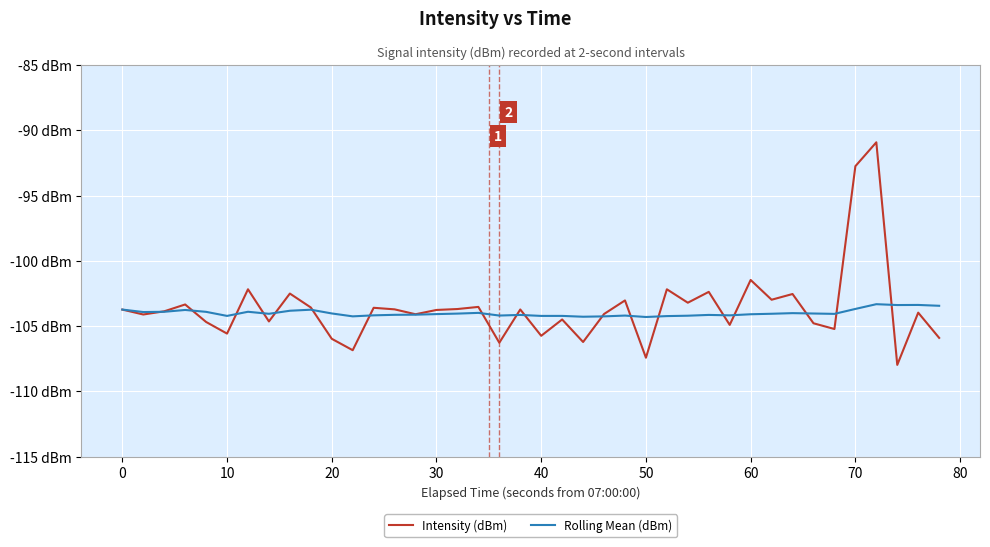

What are all the series names shown in the legend?

Intensity (dBm), Rolling Mean (dBm)